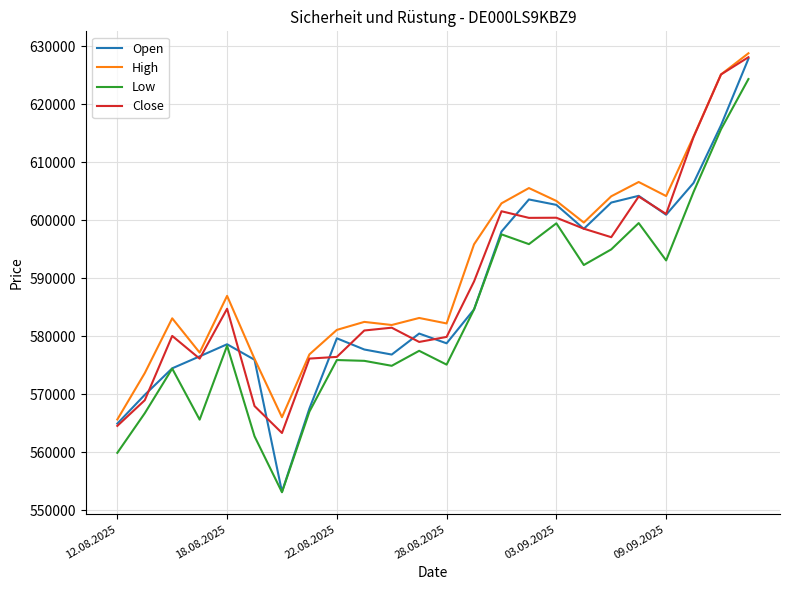

What is the maximum value for High?

628816